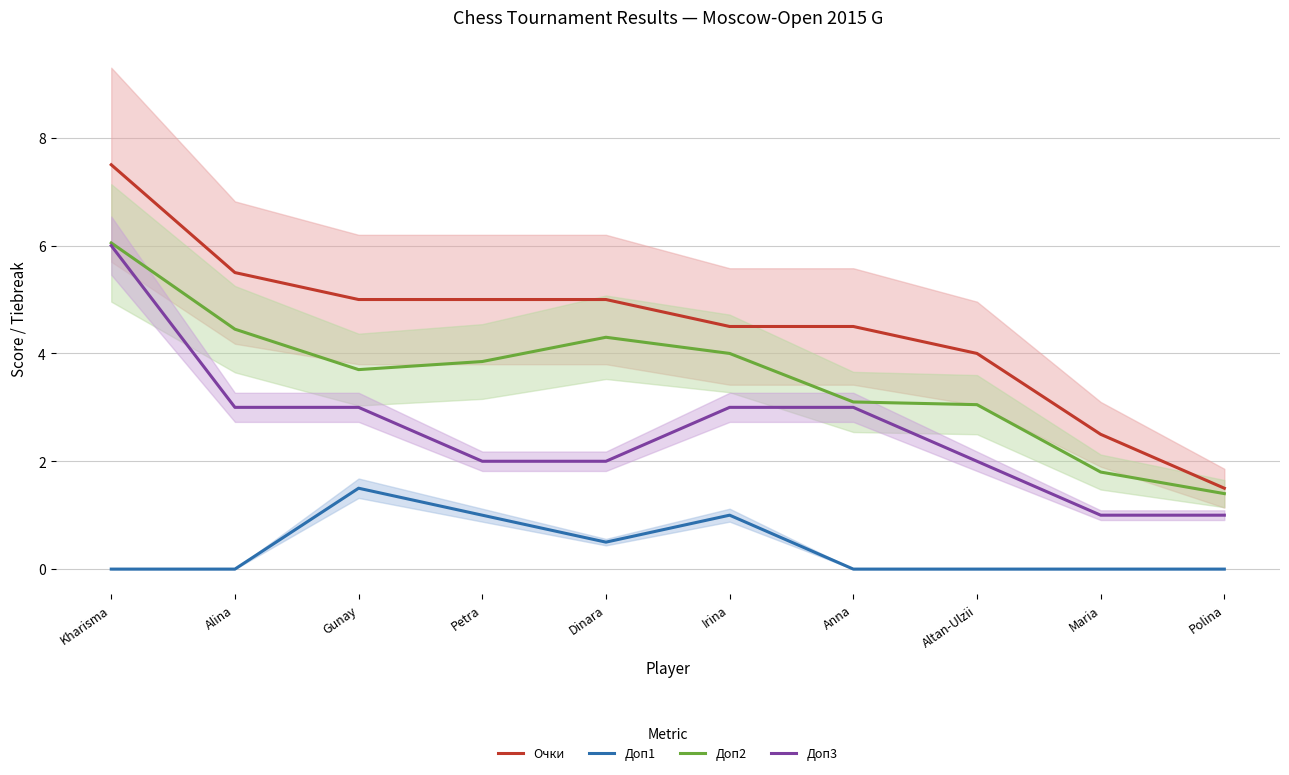

What is the total value across all series at Maria?

5.3